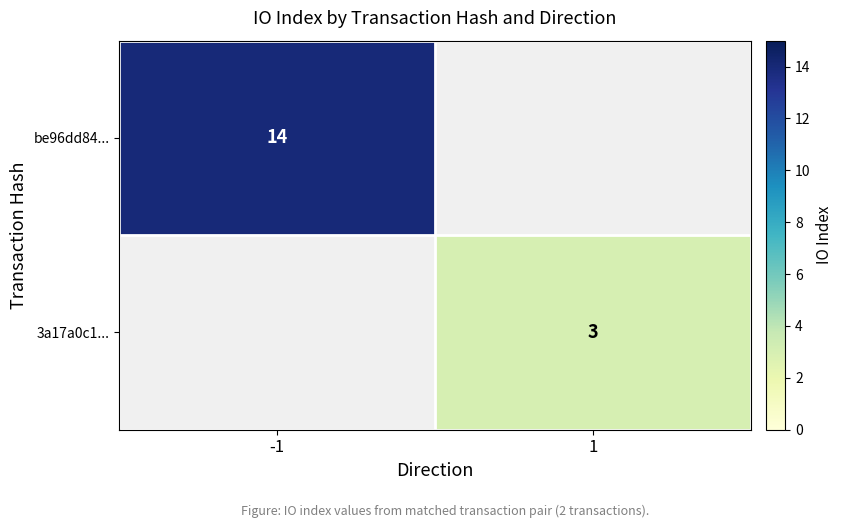

The value of be96dd84... at -1 is 21. True or false?

False